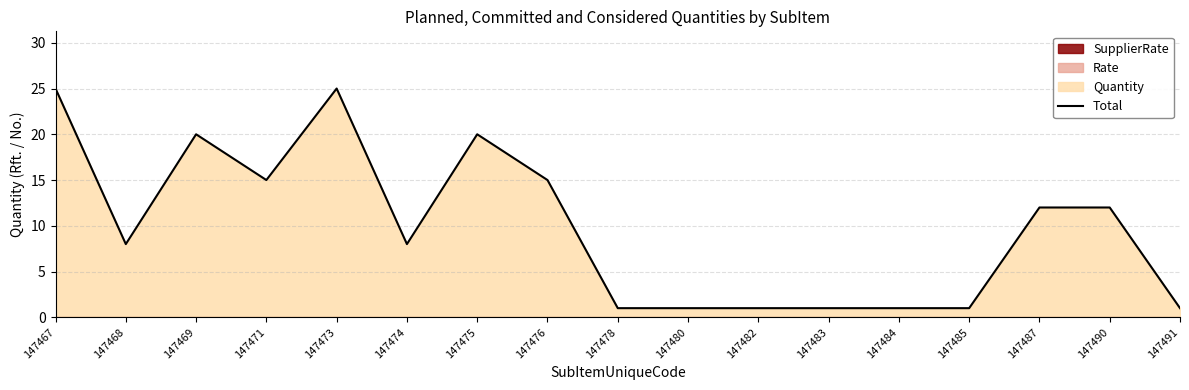

What is the maximum value shown in the chart?

25